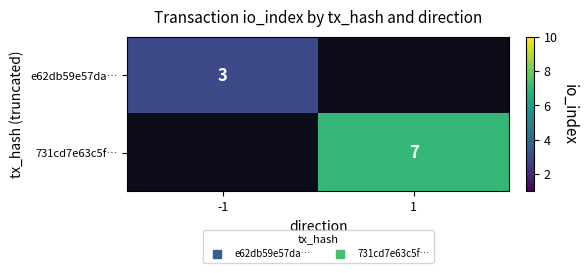

Where is e62db59e57da… nearest to the value 3?

-1